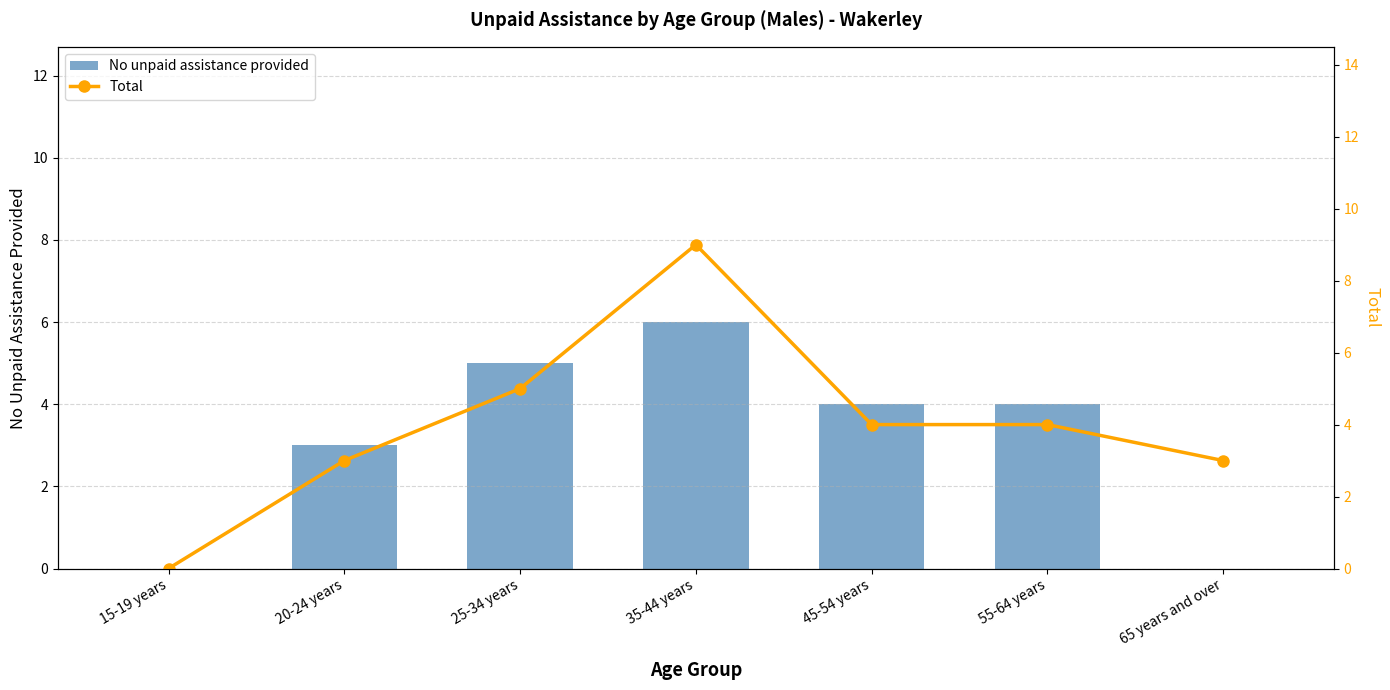

How many data points does each series have?

7